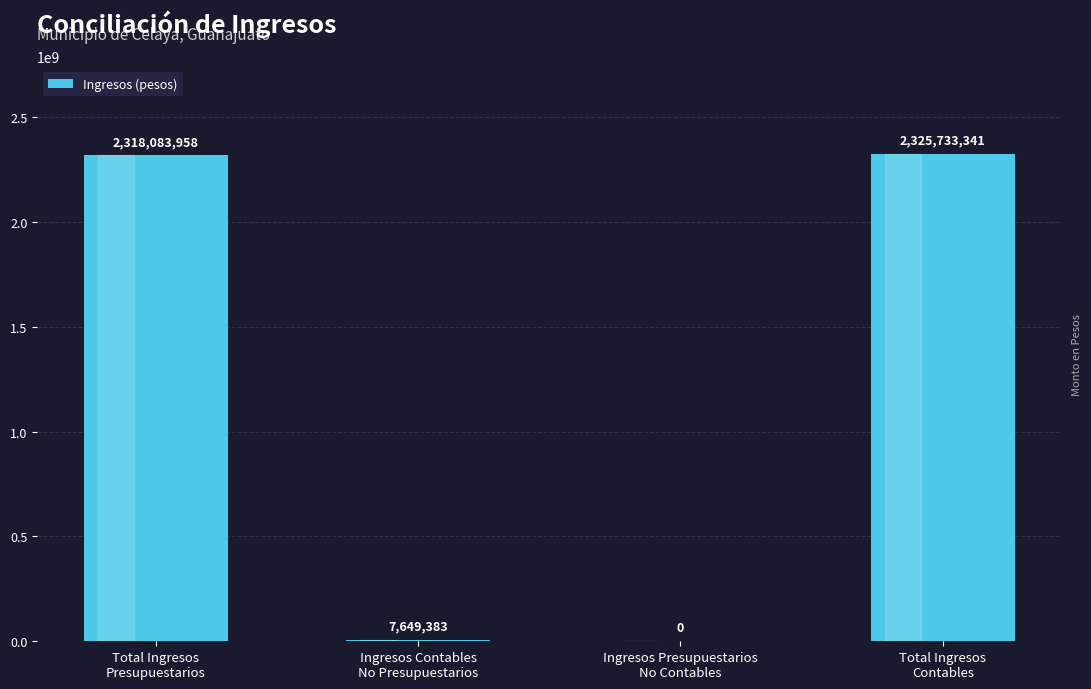

What is the greatest value displayed?

2325733340.5